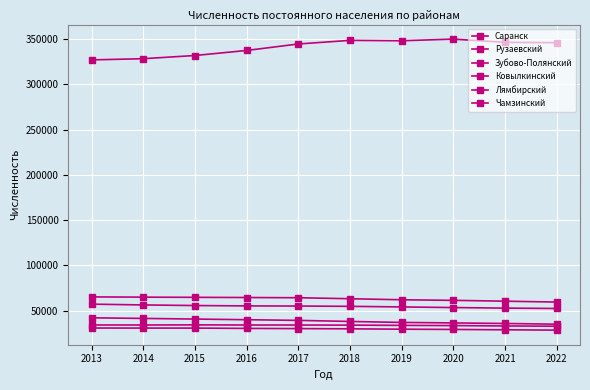

True or false: Лямбирский has a value of 10206 at 2015.

False